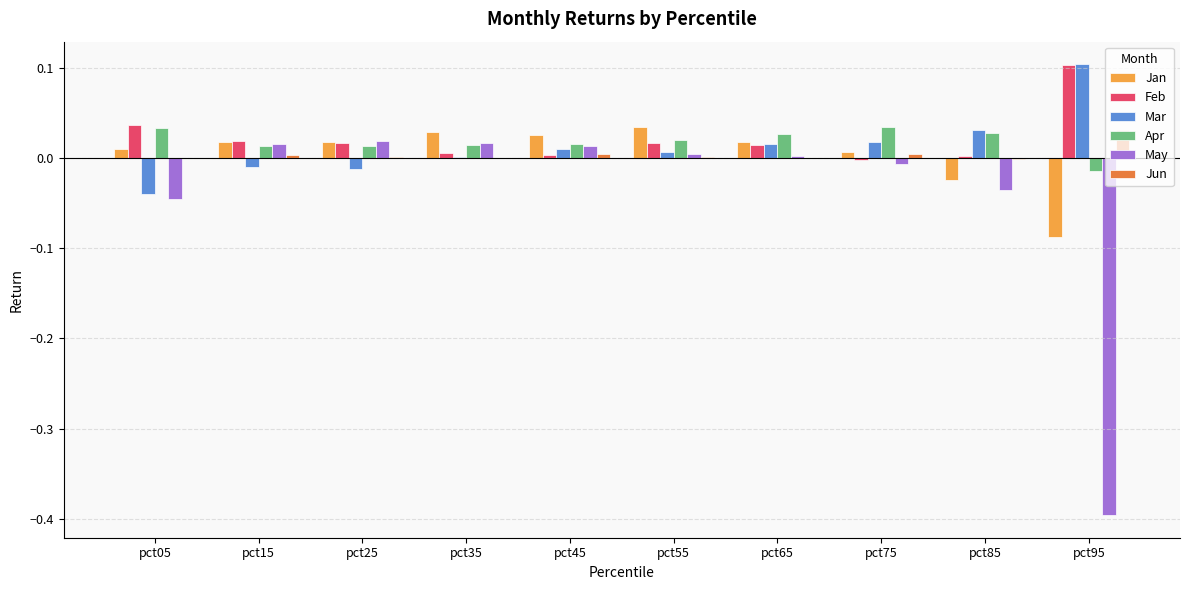

Which category has the highest value across all series?

pct95